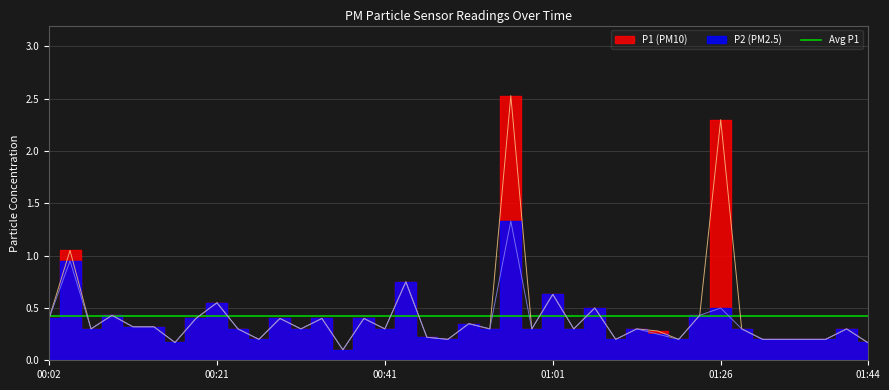

Which has a higher value, 01:16 or 00:31?

00:31